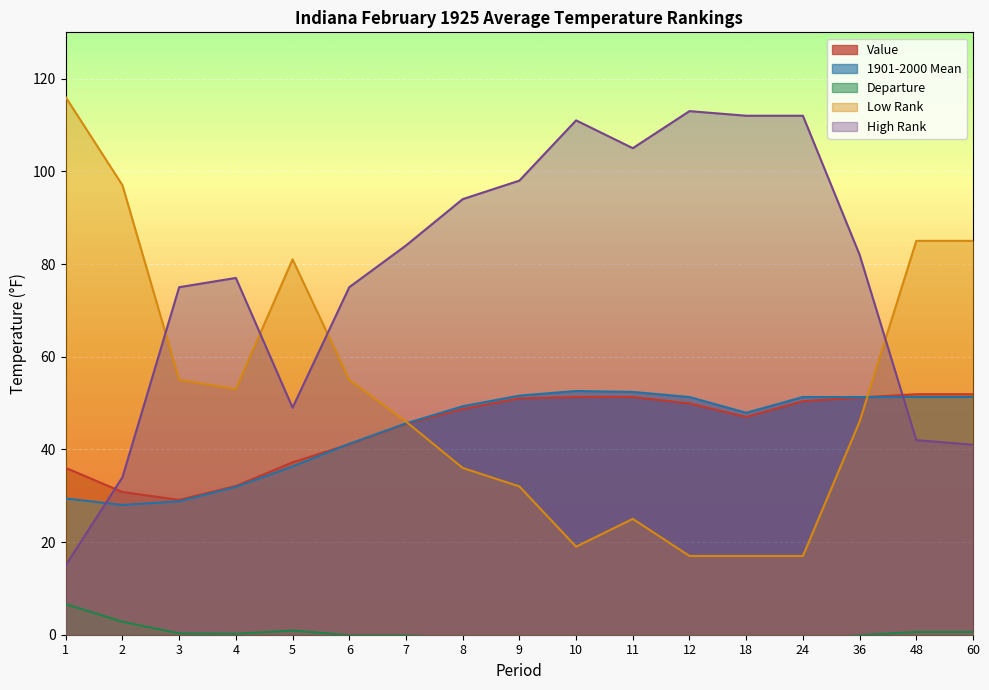

Between 9 and 10, which is larger?

10